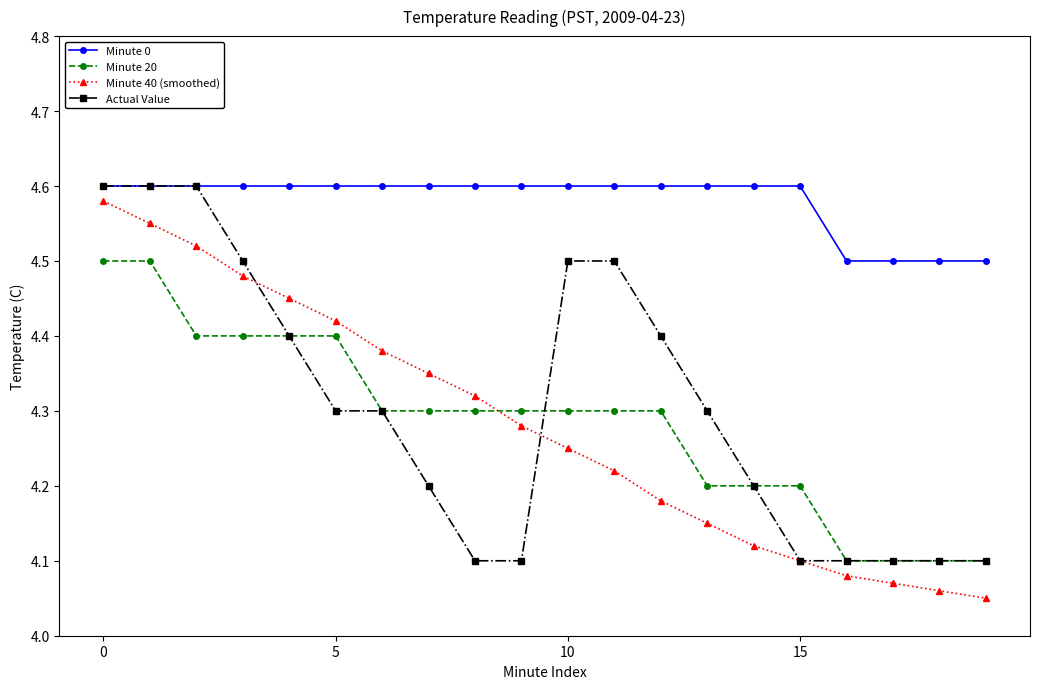

True or false: Minute 0 and Minute 40 (smoothed) intersect in this chart.

False